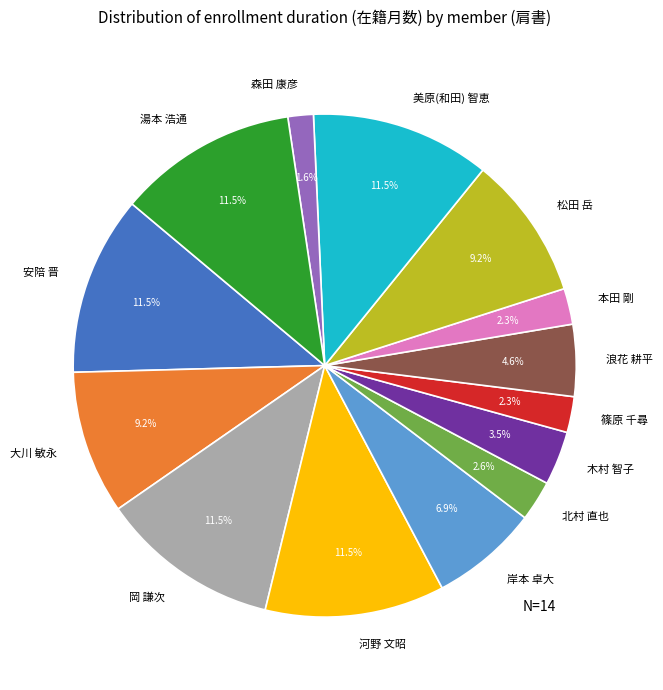

To the nearest percent, what is the combined percentage of 岡 謙次 and 安陪 晋?

23%